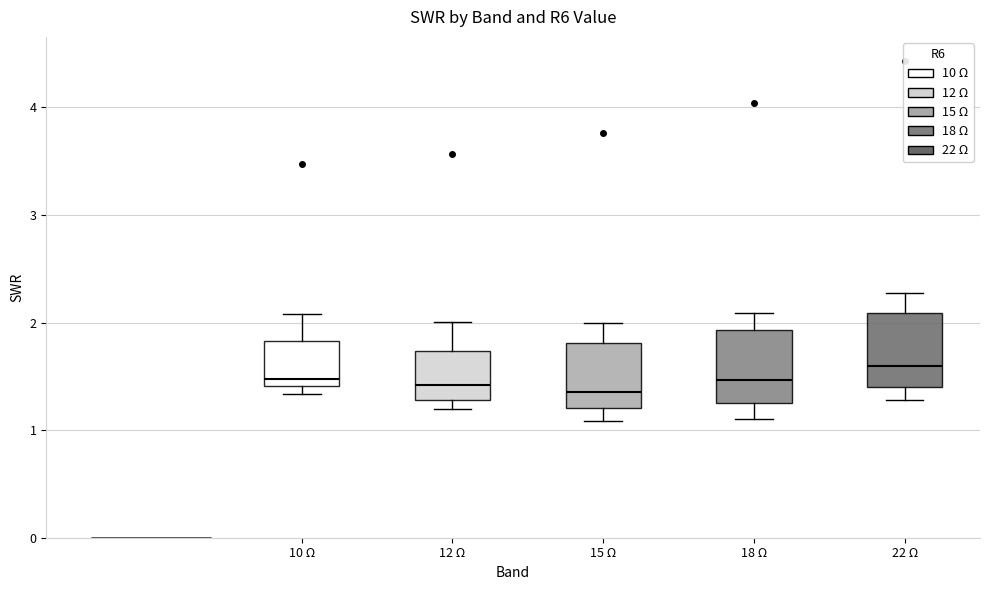

Reading left to right, transcribe this box plot: for each box, give where its median line is, the range the box spans, and where its two whiskers end, as read against the y-axis. The values are not printed on the chart, so give them approximately, as read against the axis.

10 Ω: median 1.5, box 1.4 to 1.8, whiskers 1.3 to 2.1
12 Ω: median 1.4, box 1.3 to 1.7, whiskers 1.2 to 2.0
15 Ω: median 1.4, box 1.2 to 1.8, whiskers 1.1 to 2.0
18 Ω: median 1.5, box 1.3 to 1.9, whiskers 1.1 to 2.1
22 Ω: median 1.6, box 1.4 to 2.1, whiskers 1.3 to 2.3